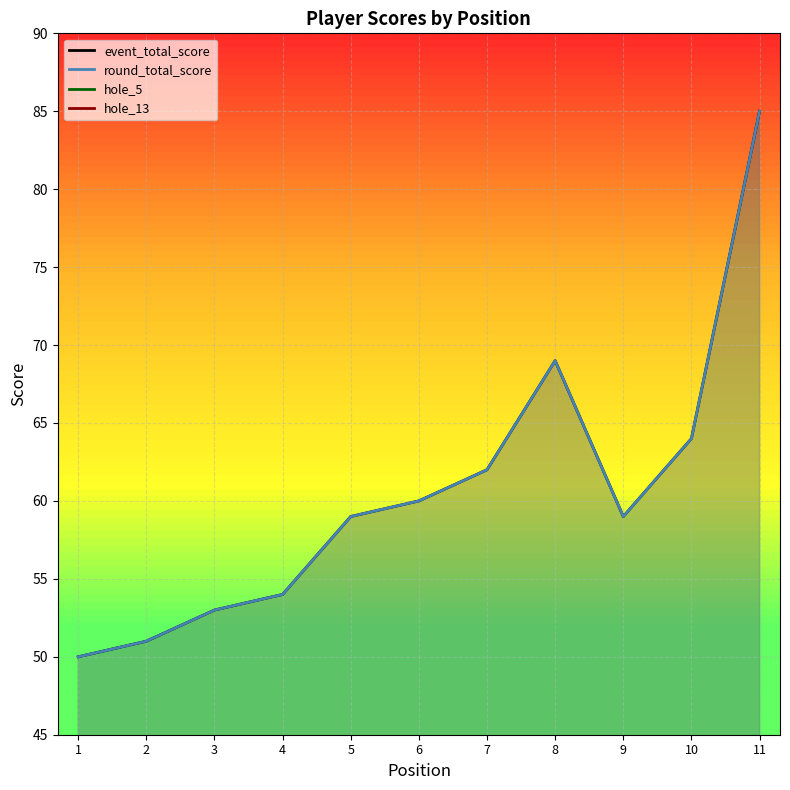

What is the total value across all series at 1?

106